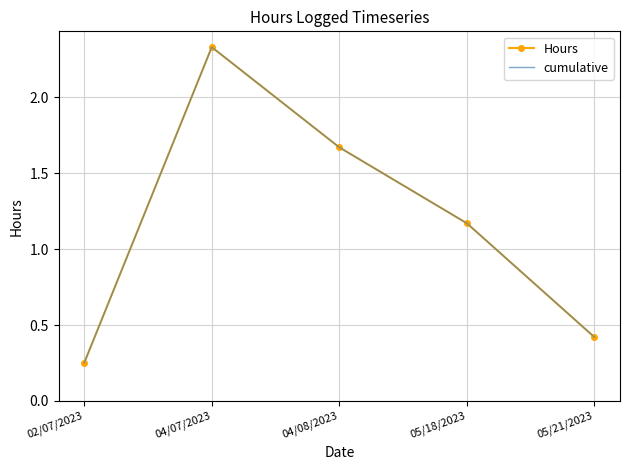

At which category does cumulative reach its first local peak?

04/07/2023